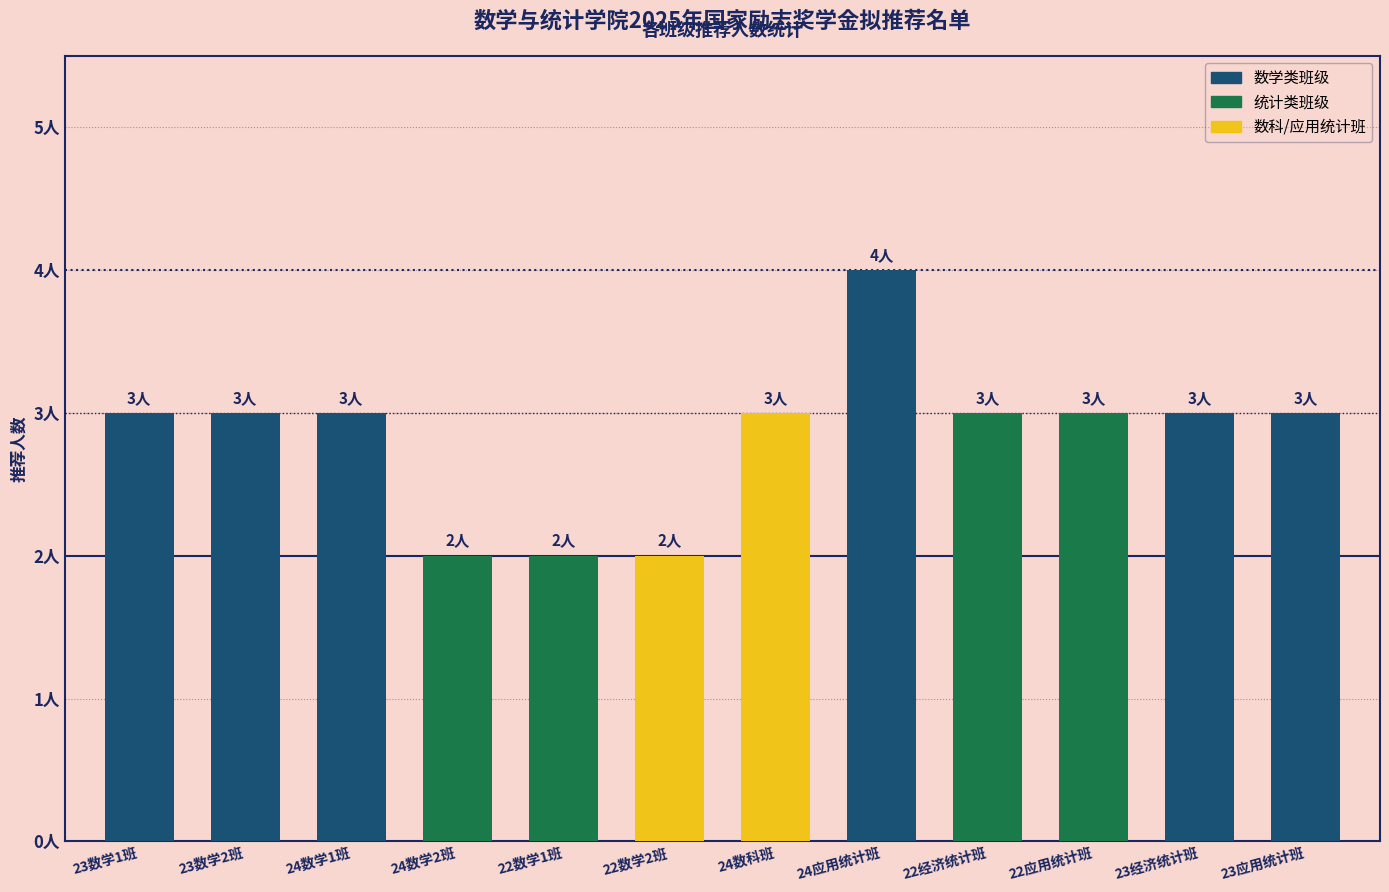

The chart shows a value of 2 at 22数学1班. True or false?

True